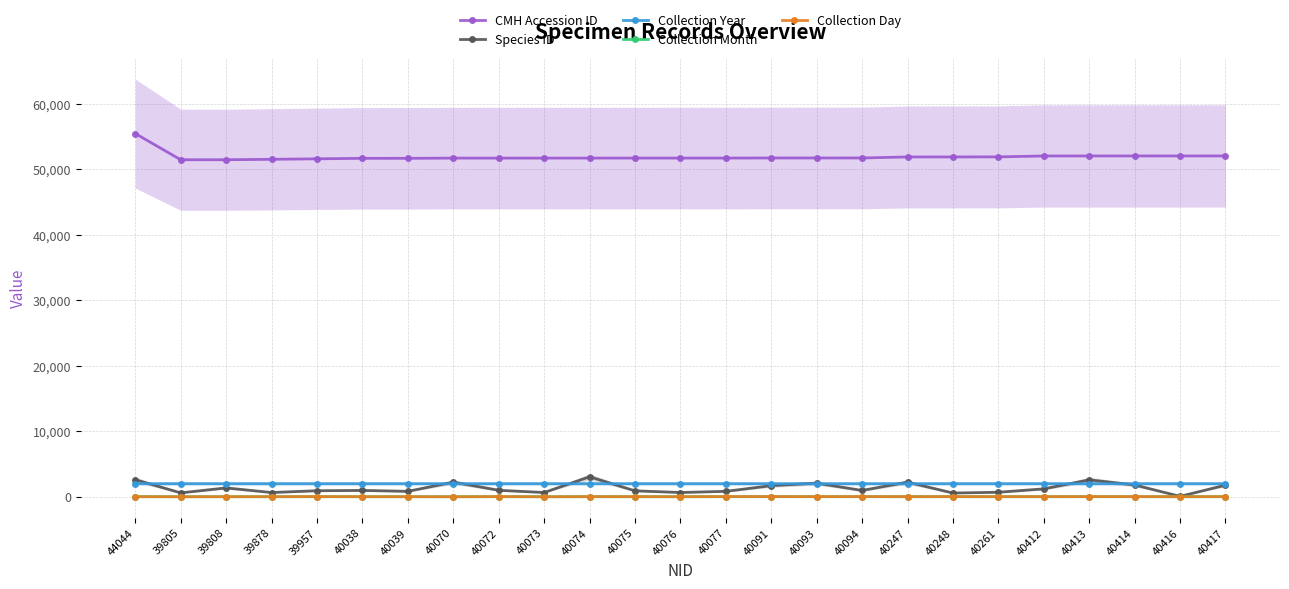

The Species ID series shows 1116 at 40261. True or false?

False